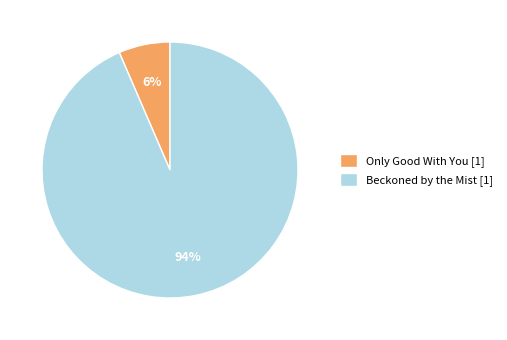

Count the number of slices in the pie.

2